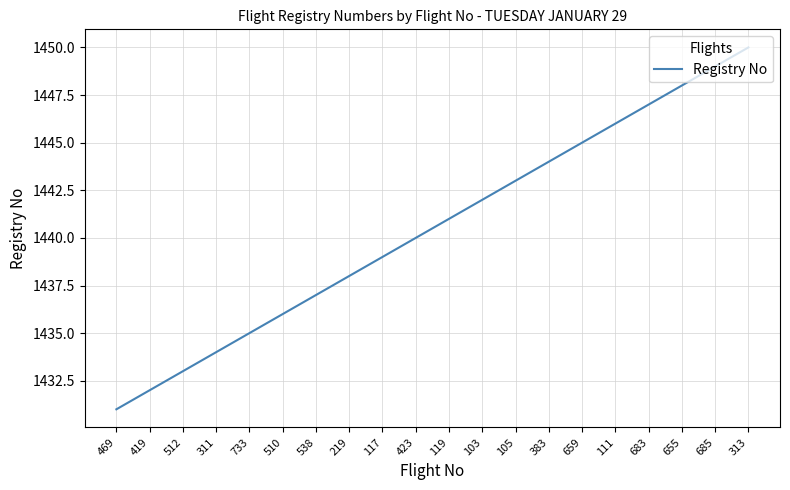

How many lines are shown in the chart?

1